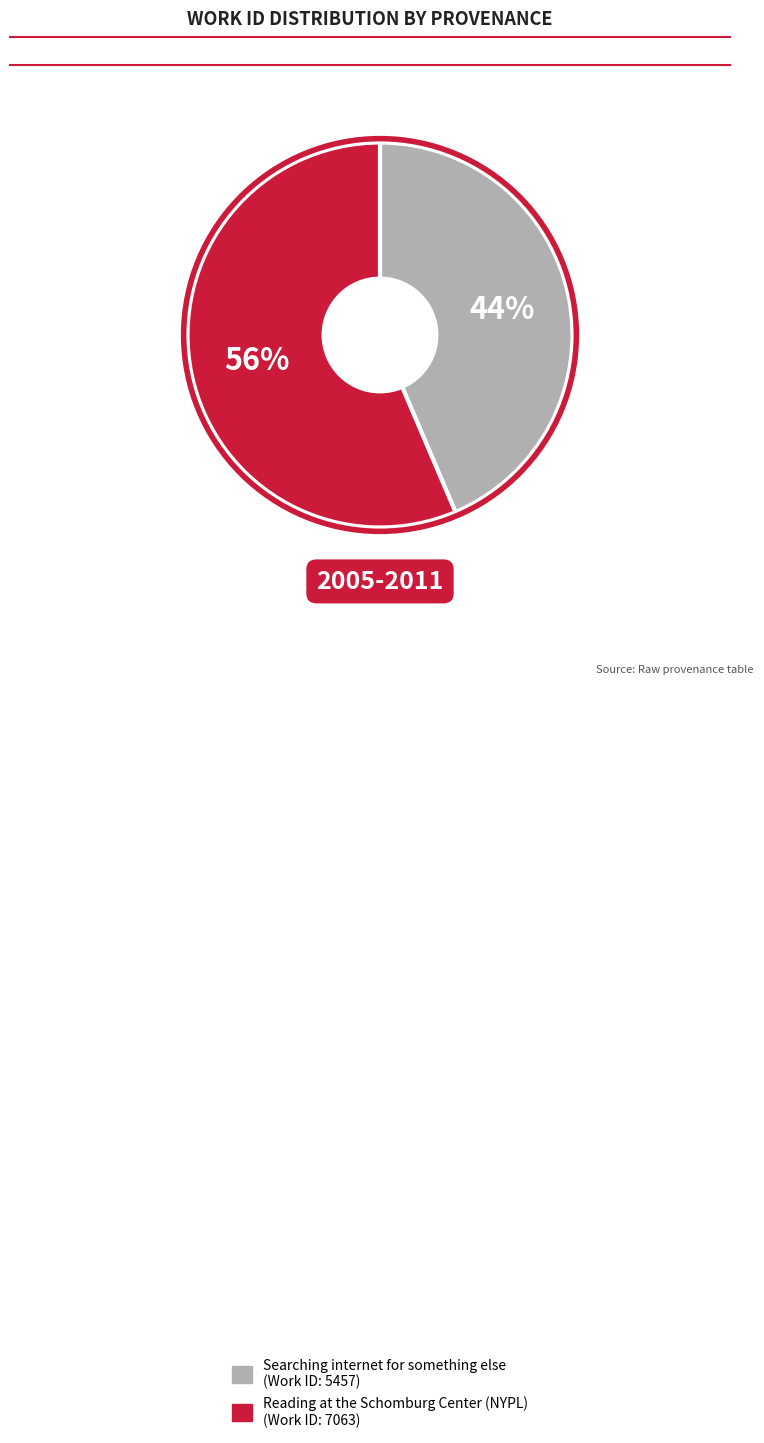

Do Searching internet for something else and Reading at the Schomburg Center (NYPL) together represent more than half of the pie?

Yes